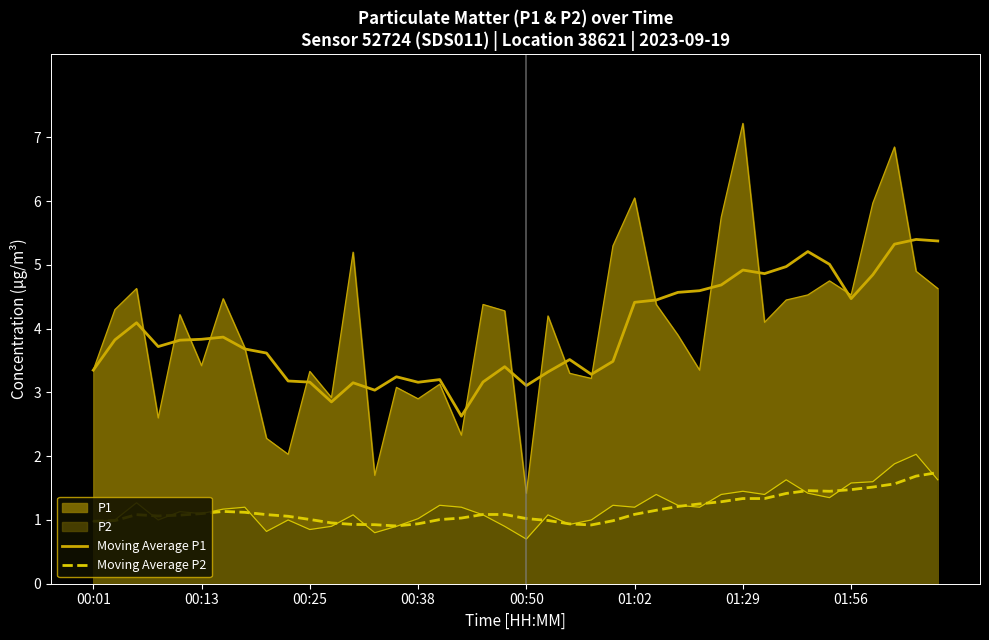

Reading left to right, transcribe all the data shown in this chart.

Moving Average P1: 3.4	3.8	4.1	3.7	3.8	3.8	3.9	3.7	3.6	3.2	3.2	2.9	3.2	3.0	3.2	3.2	3.2	2.6	3.2	3.4	3.1	3.3	3.5	3.3	3.5	4.4	4.5	4.6	4.6	4.7	4.9	4.9	5.0	5.2	5.0	4.5	4.8	5.3	5.4	5.4
Moving Average P2: 1.0	1.0	1.1	1.1	1.1	1.1	1.1	1.1	1.1	1.1	1.0	1.0	0.9	0.9	0.9	0.9	1.0	1.0	1.1	1.1	1.0	1.0	0.9	0.9	1.0	1.1	1.2	1.2	1.3	1.3	1.3	1.3	1.4	1.5	1.4	1.5	1.5	1.6	1.7	1.7